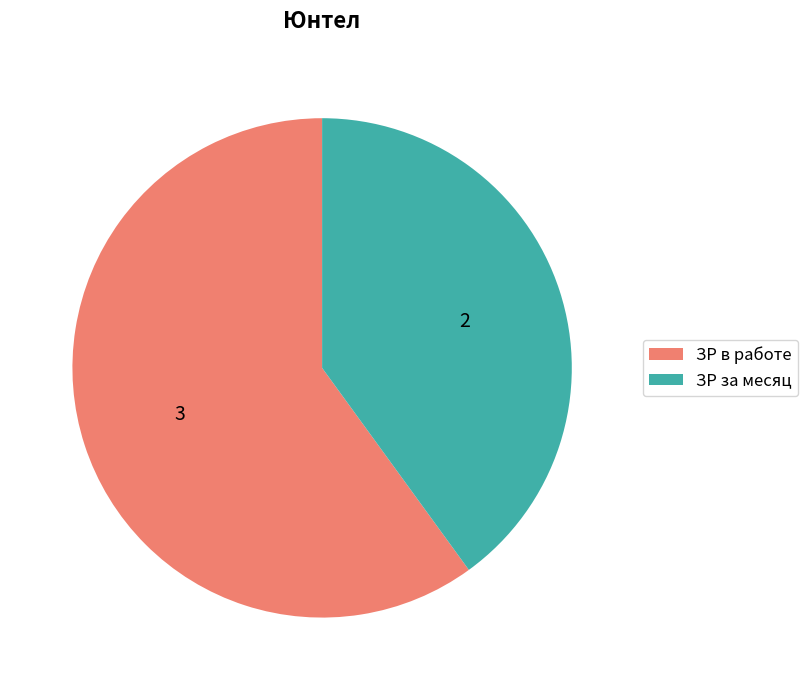

Rank the categories by value from lowest to highest.

ЗР за месяц, ЗР в работе